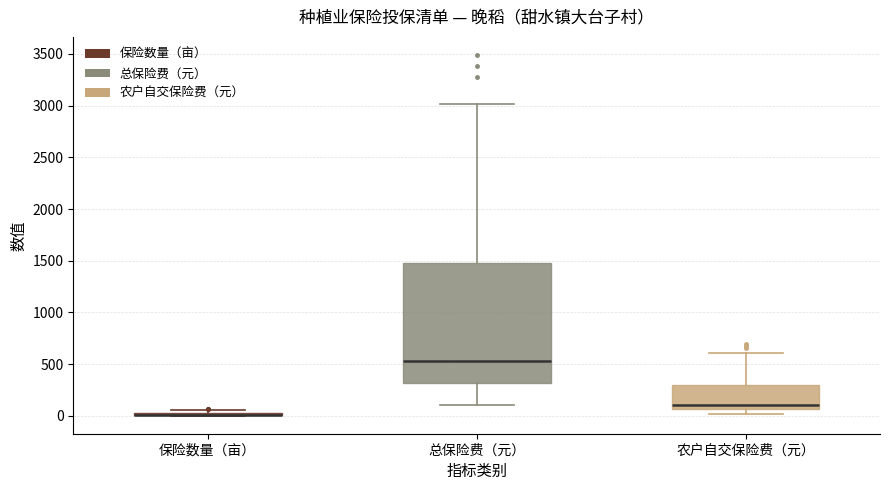

Reading left to right, read every box against the y-axis: the position of its median line, the range the box covers, and the ends of its whiskers. The values are not printed on the chart, so give them approximately, as read against the axis.

保险数量（亩）: box collapsed to a line at 0, whiskers 0 to 50
总保险费（元）: median 550, box 300 to 1500, whiskers 100 to 3000
农户自交保险费（元）: median 100, box 50 to 300, whiskers 0 to 600